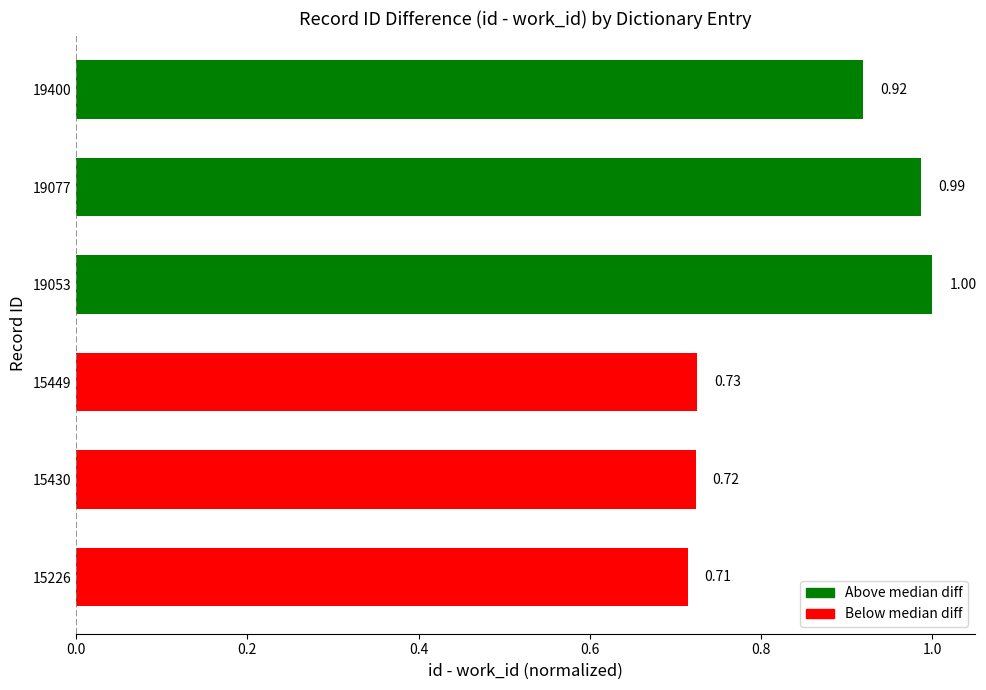

What is the sum of all values?

5.1